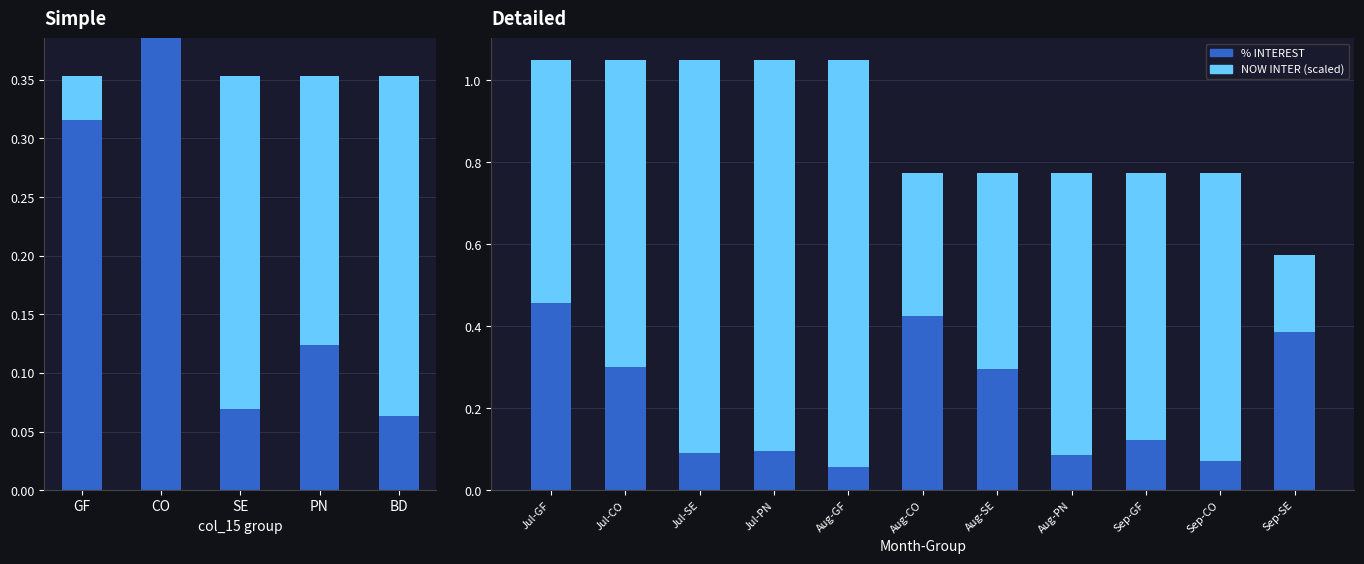

How many distinct data groups are displayed?

2